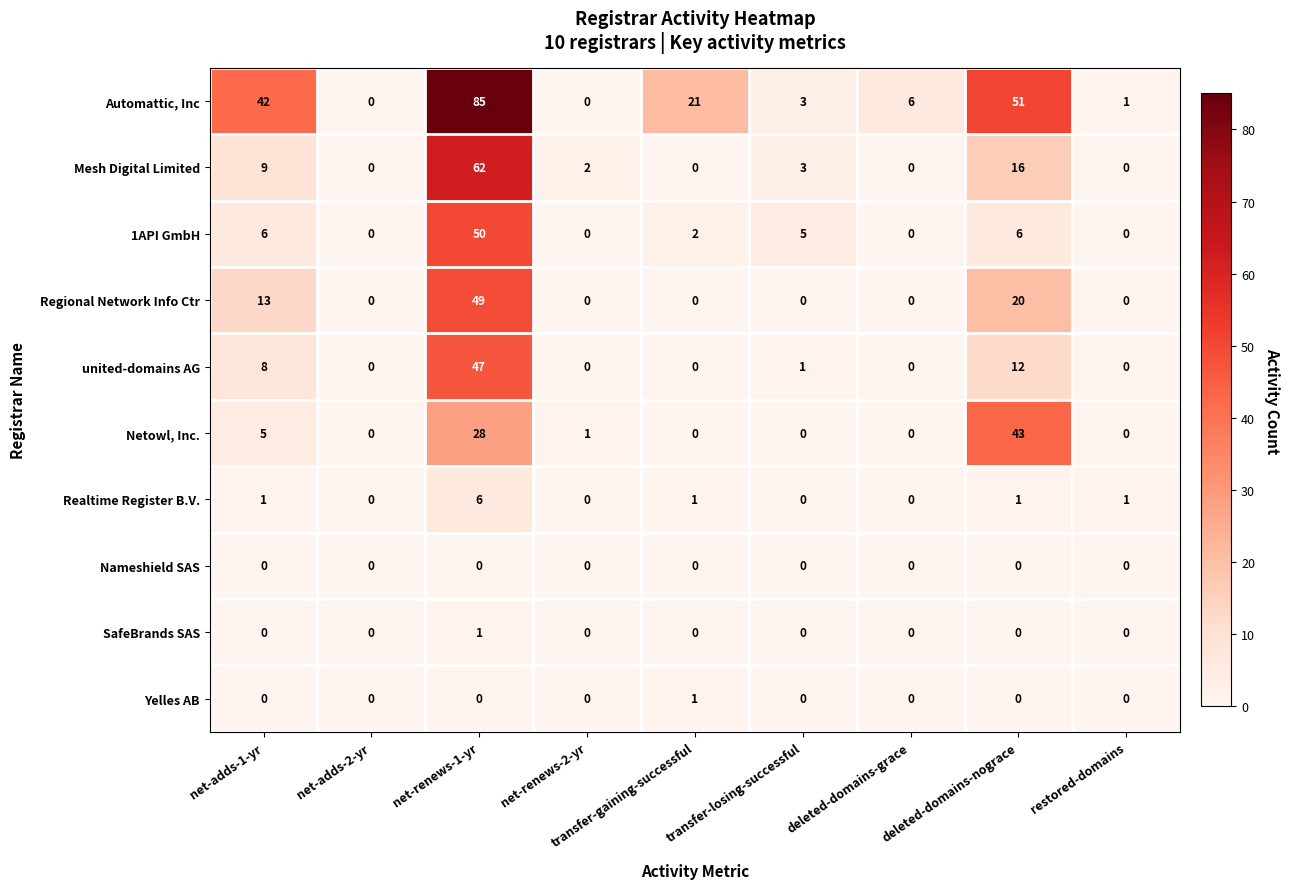

How many positive values does the Yelles AB series have?

1